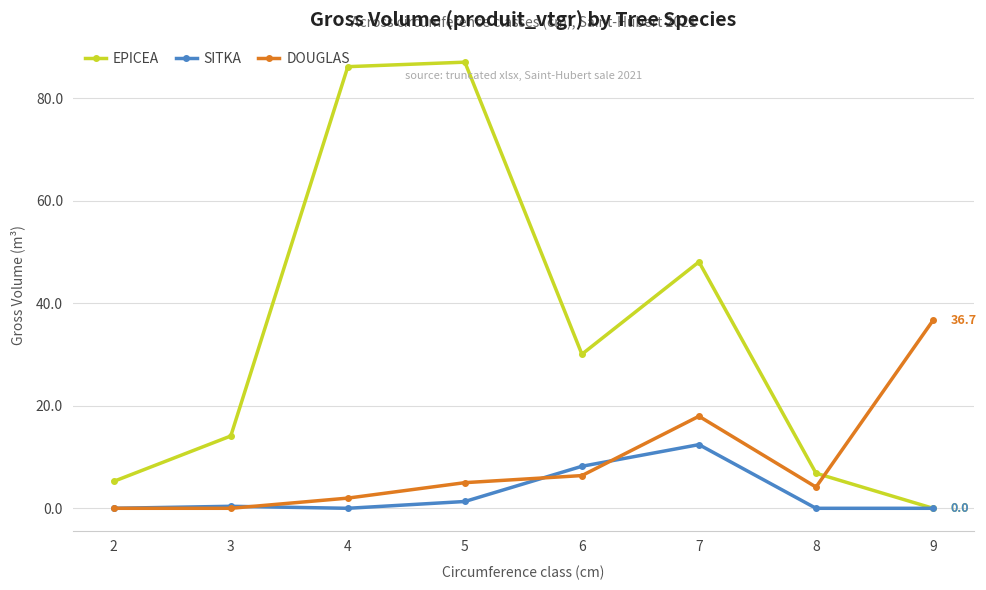

Rank the series by their average value, from highest to lowest.

EPICEA, DOUGLAS, SITKA